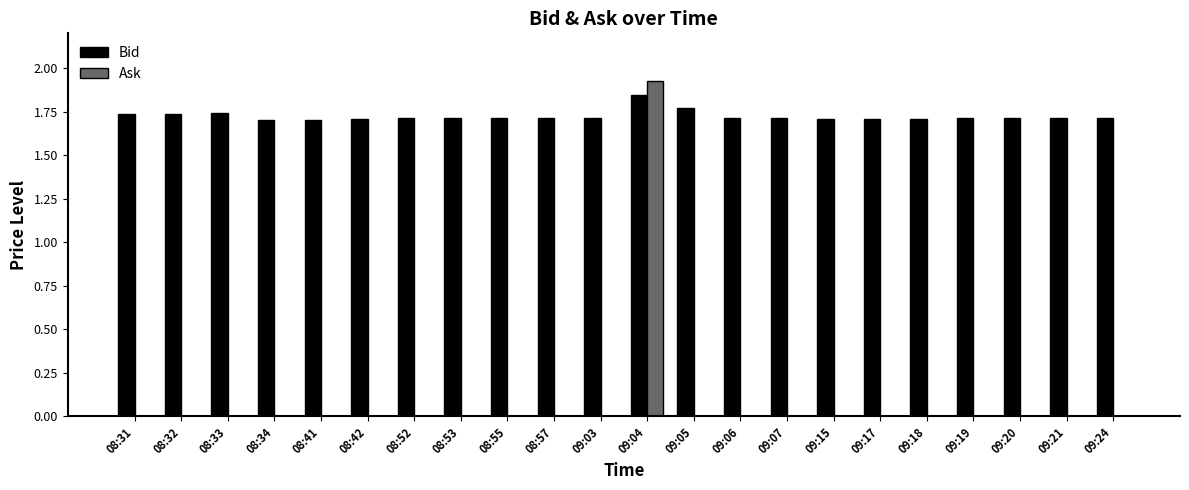

What is the sum of the Bid values at 08:31 and 09:05?

3.5